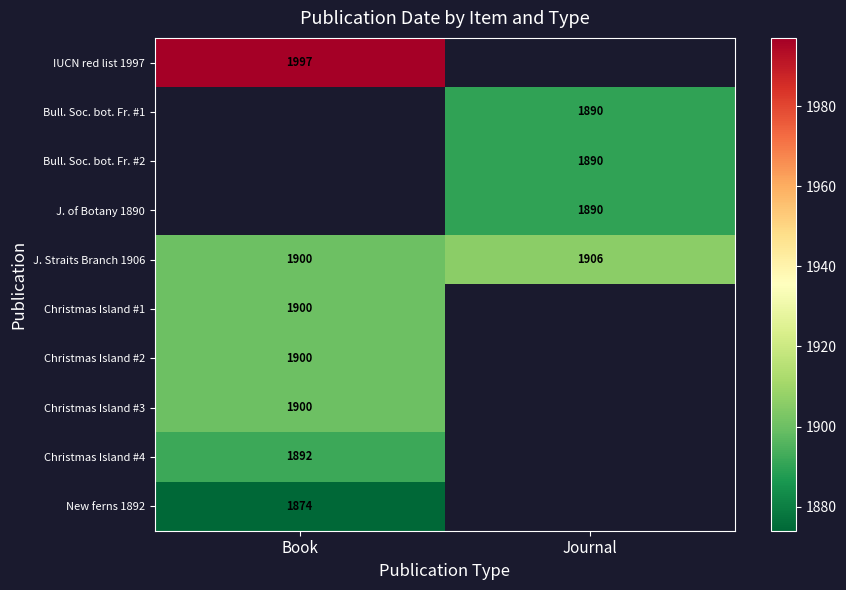

The value of Christmas Island #2 at Book is 1900. True or false?

True